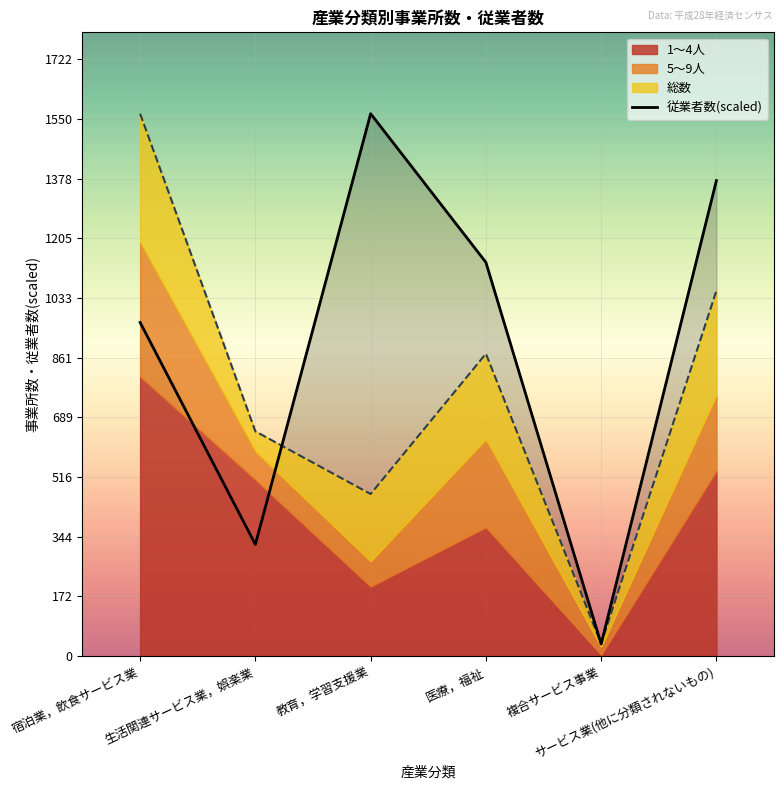

What is the change in value from 宿泊業，飲食サービス業 to サービス業(他に分類されないもの)?

+409.4